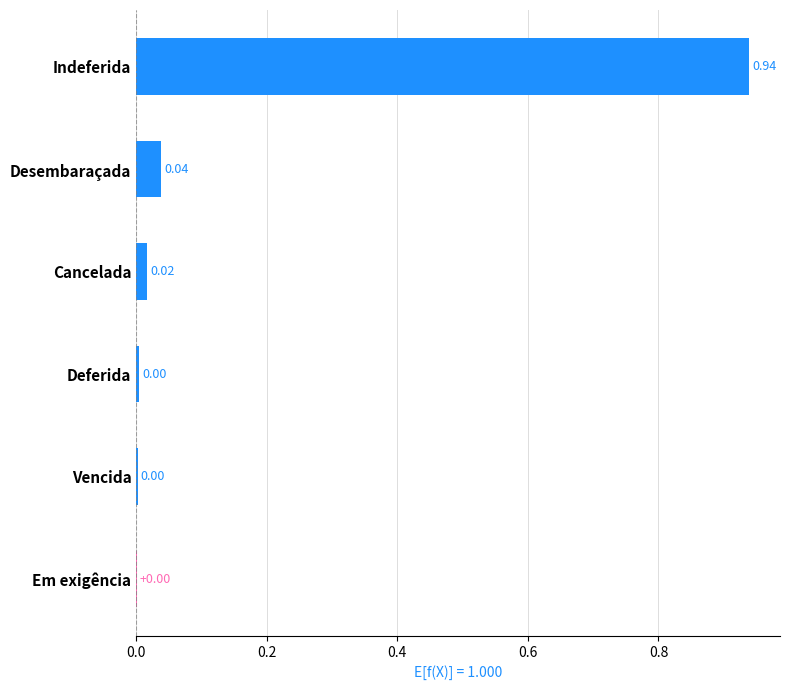

At which category does the chart reach its peak across all series?

Indeferida